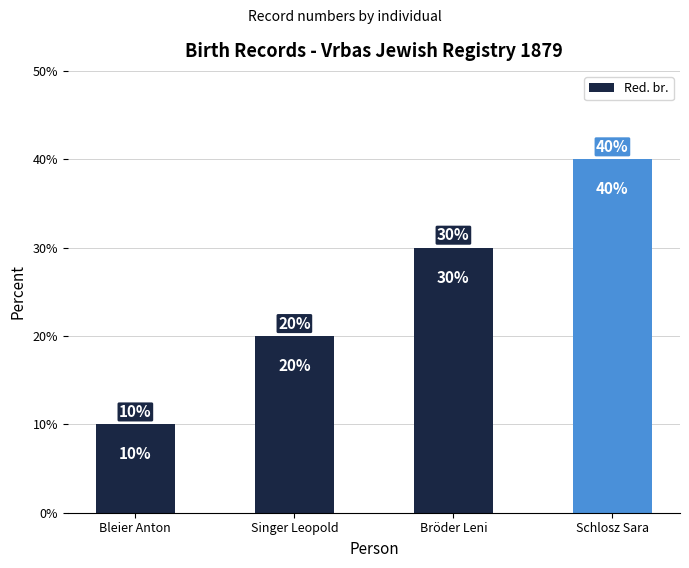

Reading left to right, transcribe all the data shown in this chart.

Bleier Anton=10	Singer Leopold=20	Bröder Leni=30	Schlosz Sara=40